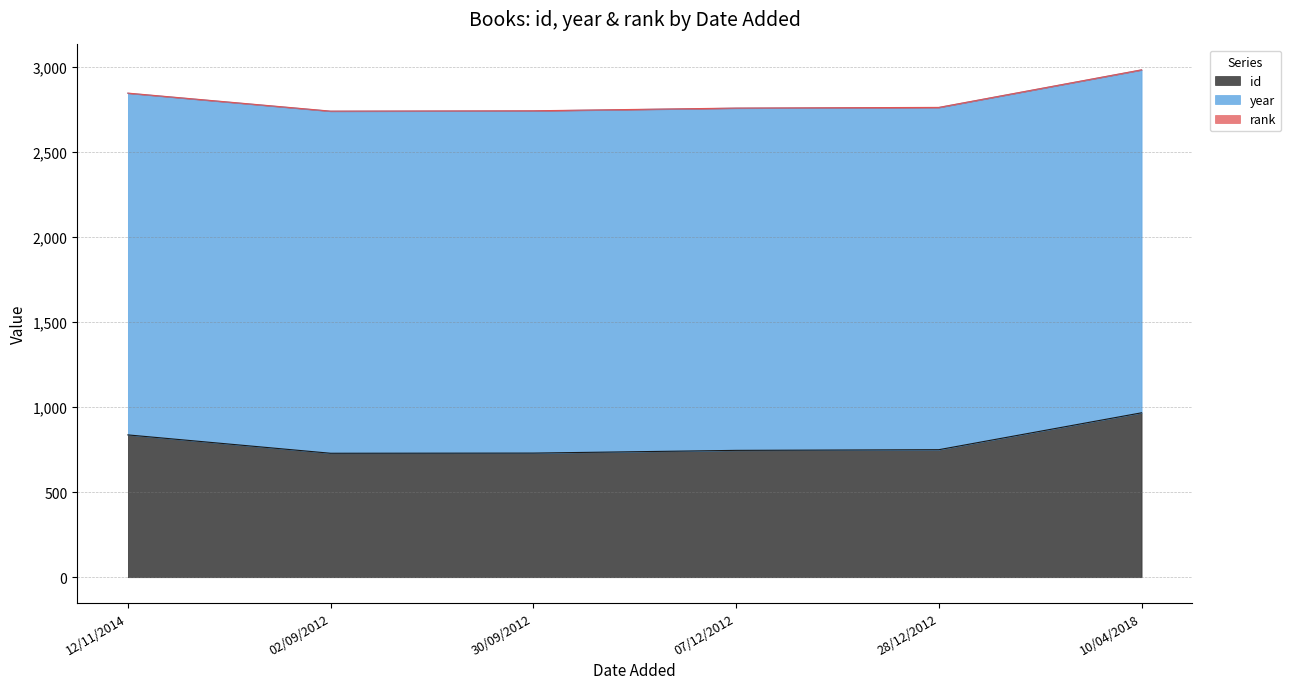

The value of id at 02/09/2012 is 729. True or false?

True